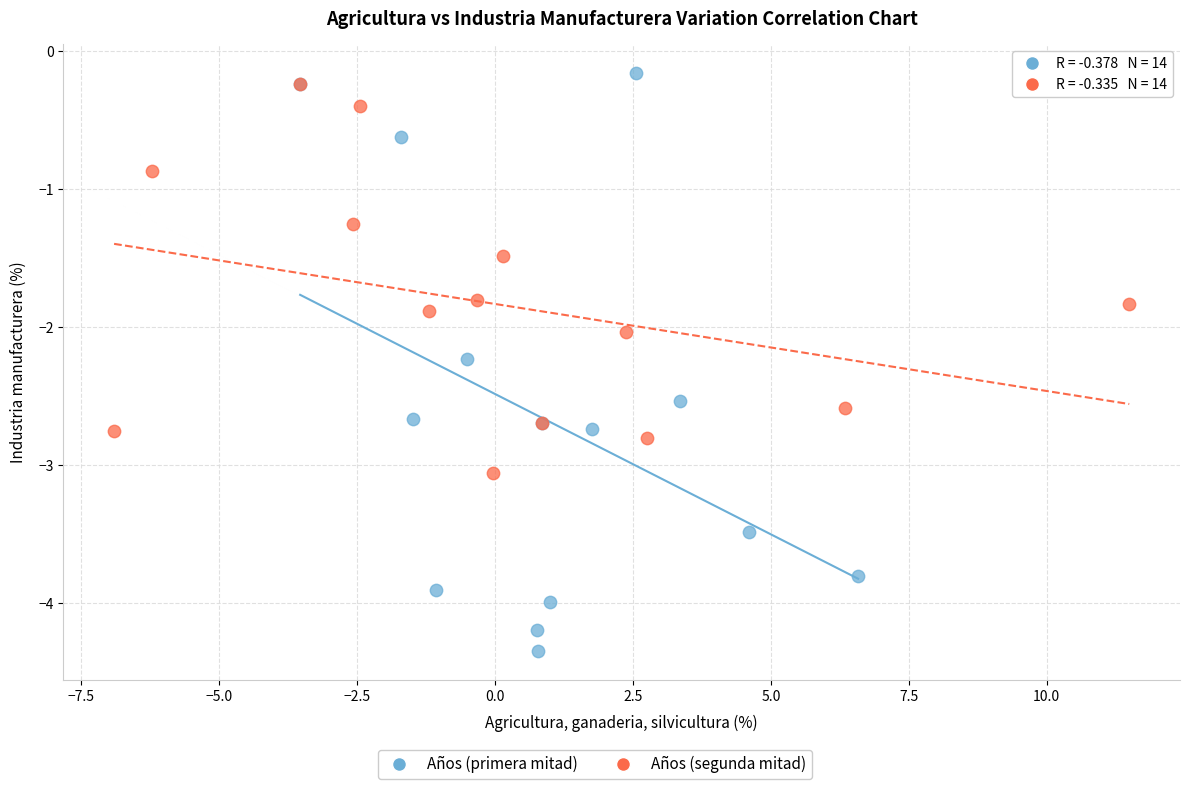

Which series reaches the minimum Y coordinate?

Años (primera mitad)